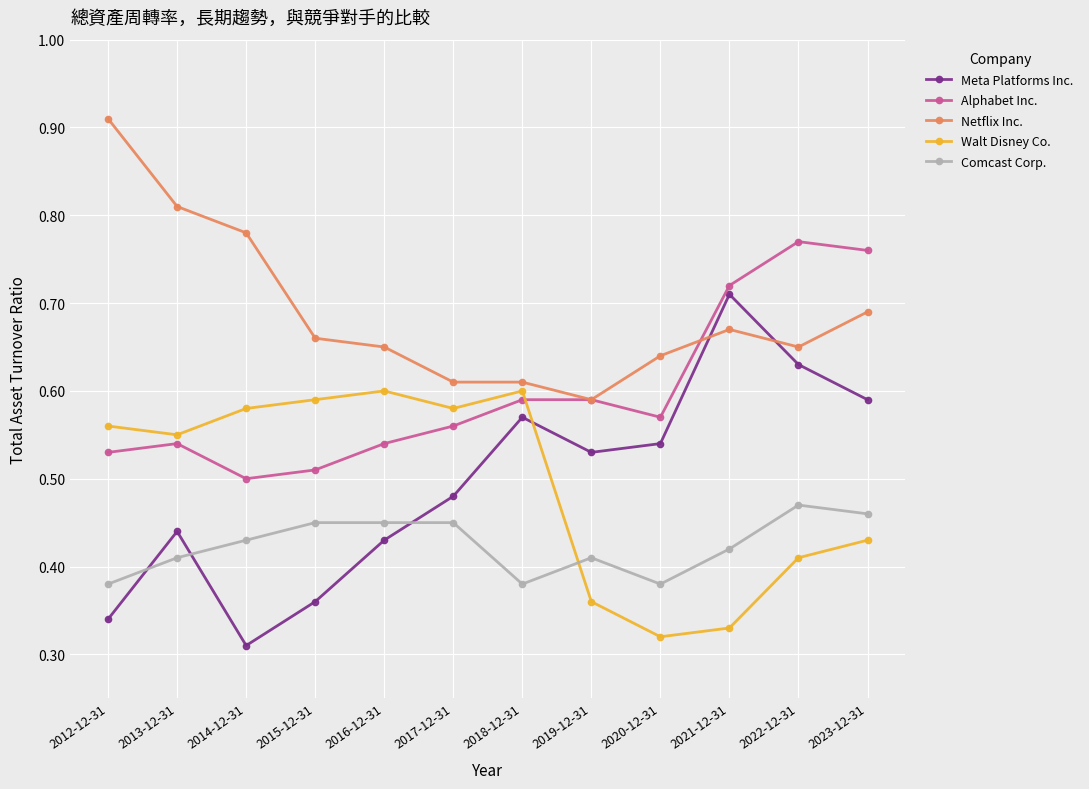

What is the label of the 4th point from the right?

2020-12-31